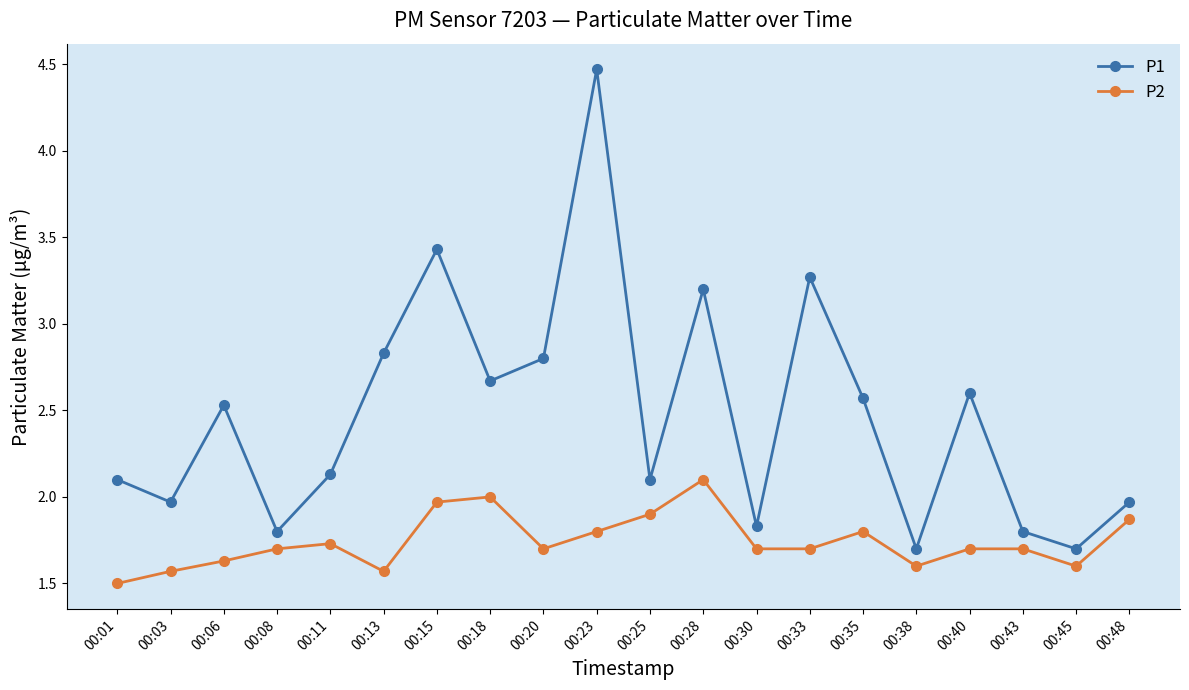

Where is the first local minimum for P1?

00:03